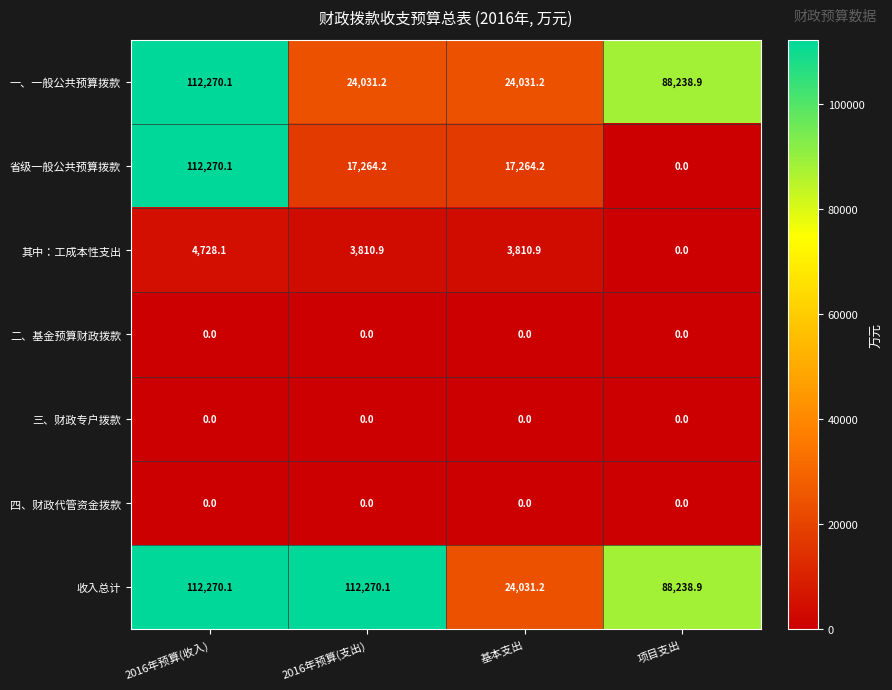

What is the greatest value displayed?

112270.1